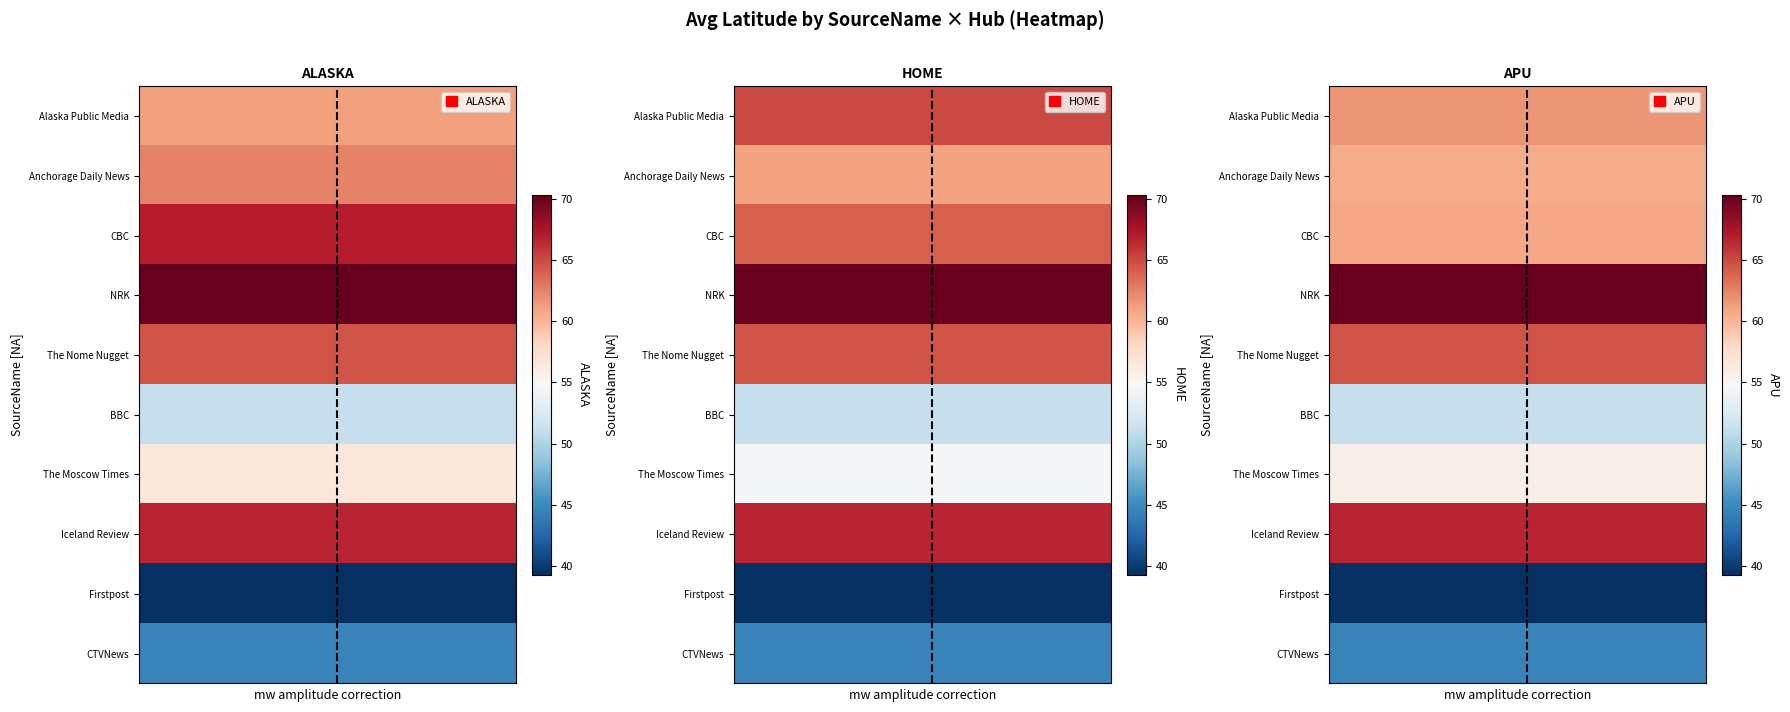

How many distinct data groups are displayed?

10